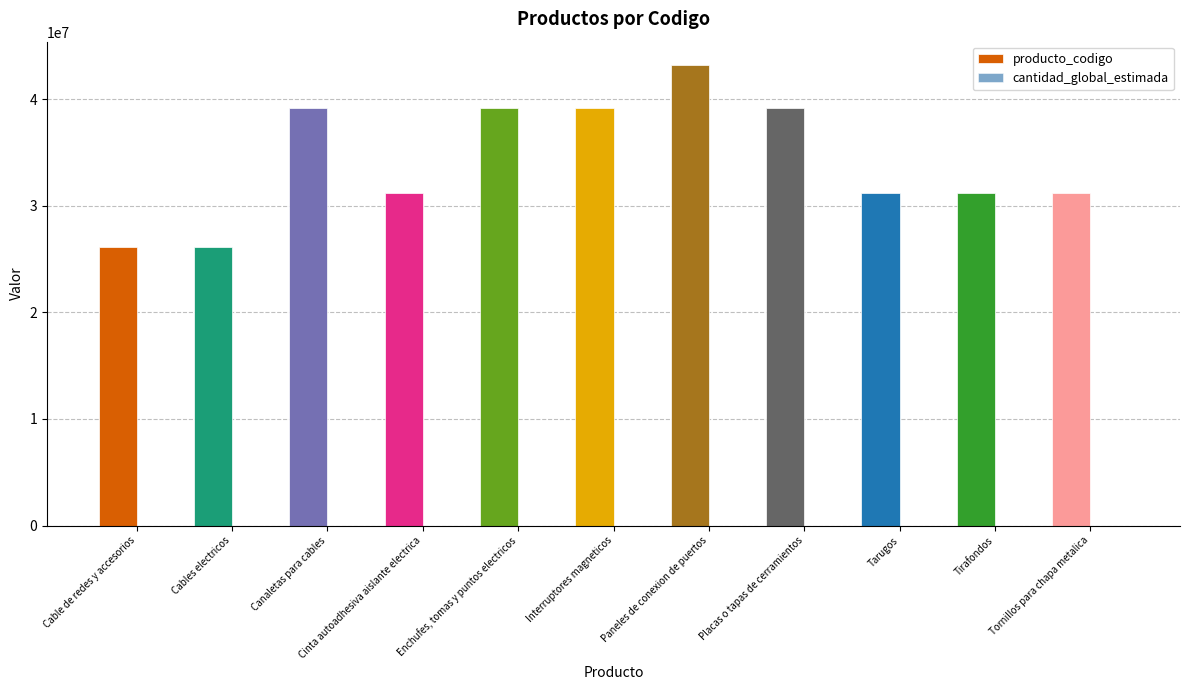

Which series has the largest total across all categories?

producto_codigo